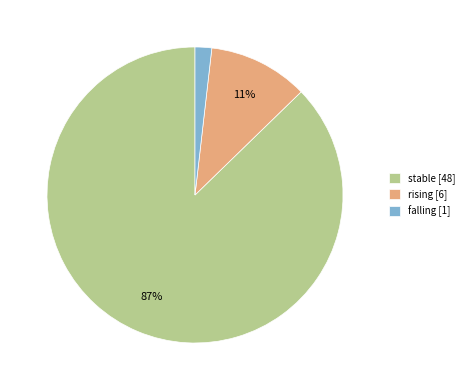

How many slices are in this pie chart?

3